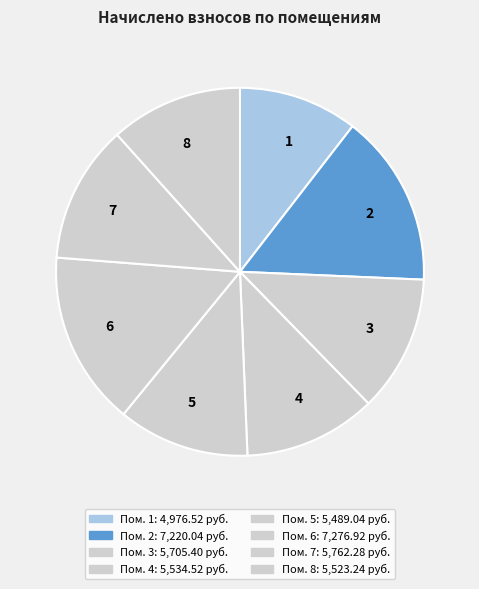

What is the smallest slice in the pie chart?

1